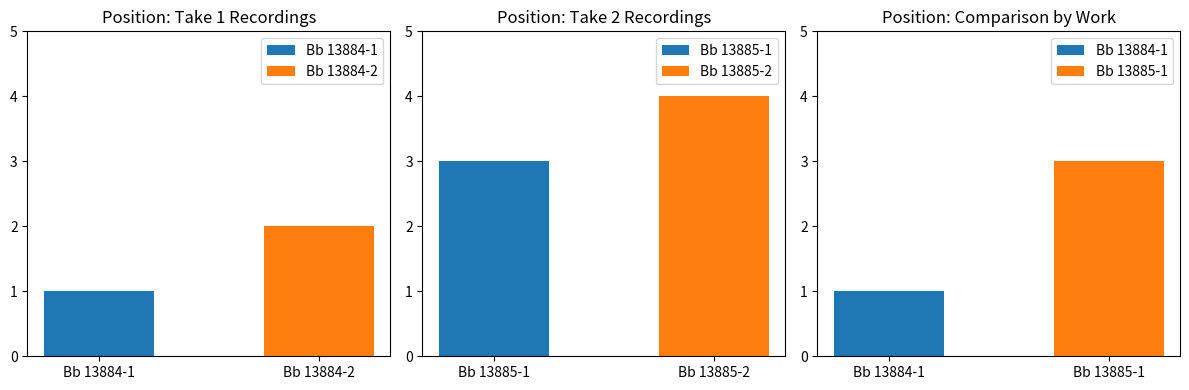

What is the ratio of the value at Bb 13884-2 to the value at Bb 13884-1?

2.0